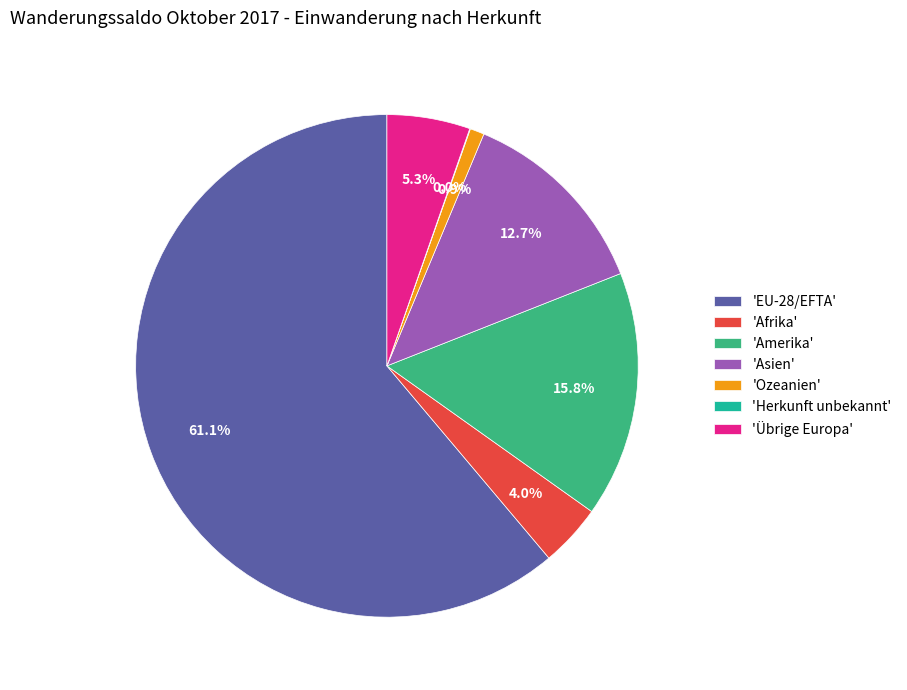

What is the largest slice in the pie chart?

'EU-28/EFTA'